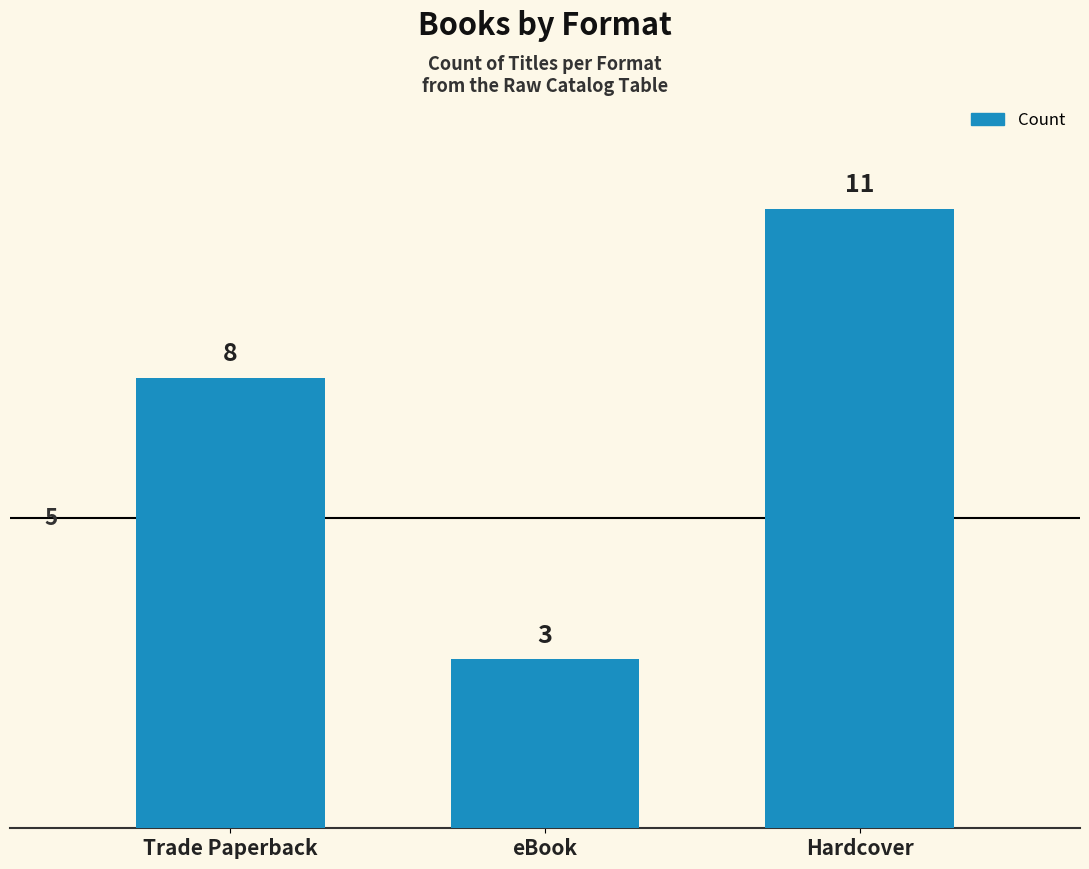

What is the difference between the values at Trade Paperback and Hardcover?

3